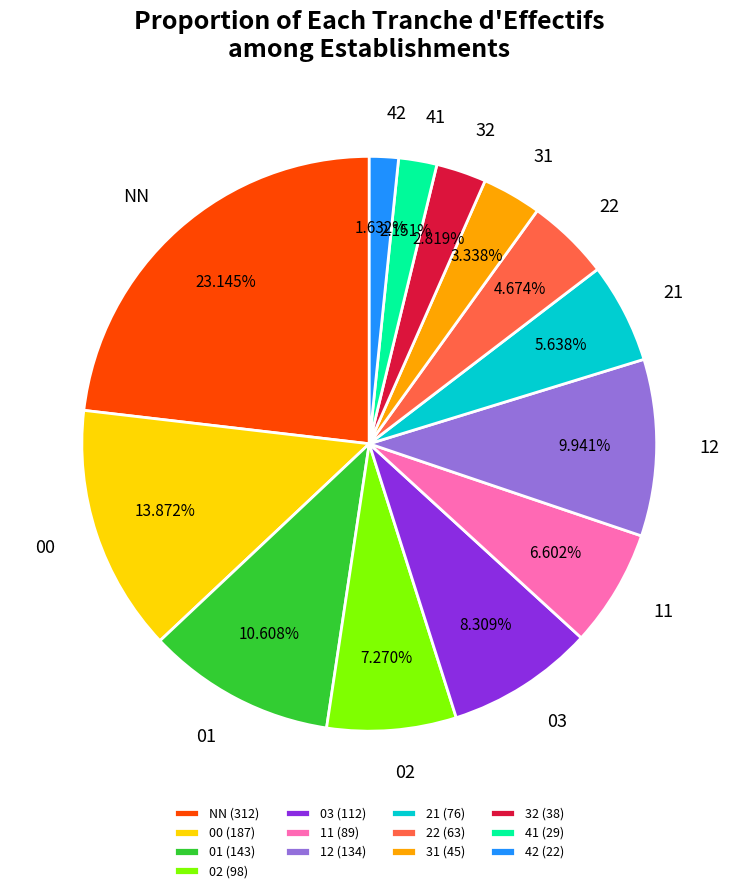

What percentage is NOT represented by 32?

97.2%